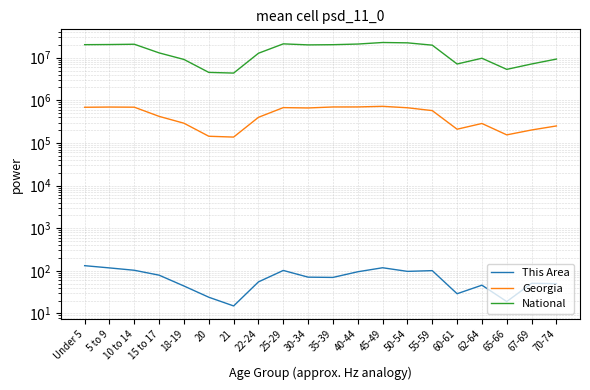

At which label does National reach its peak?

45-49